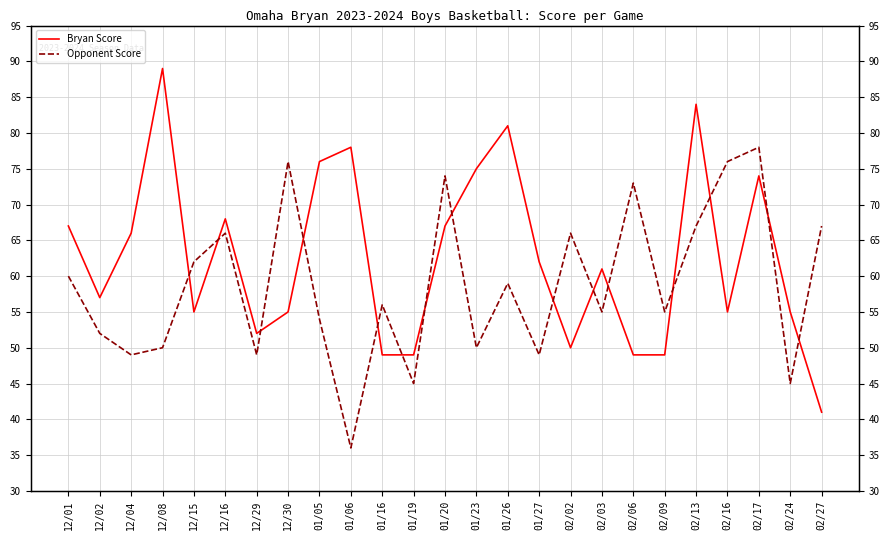

Rank the series by their average value, from highest to lowest.

Bryan Score, Opponent Score